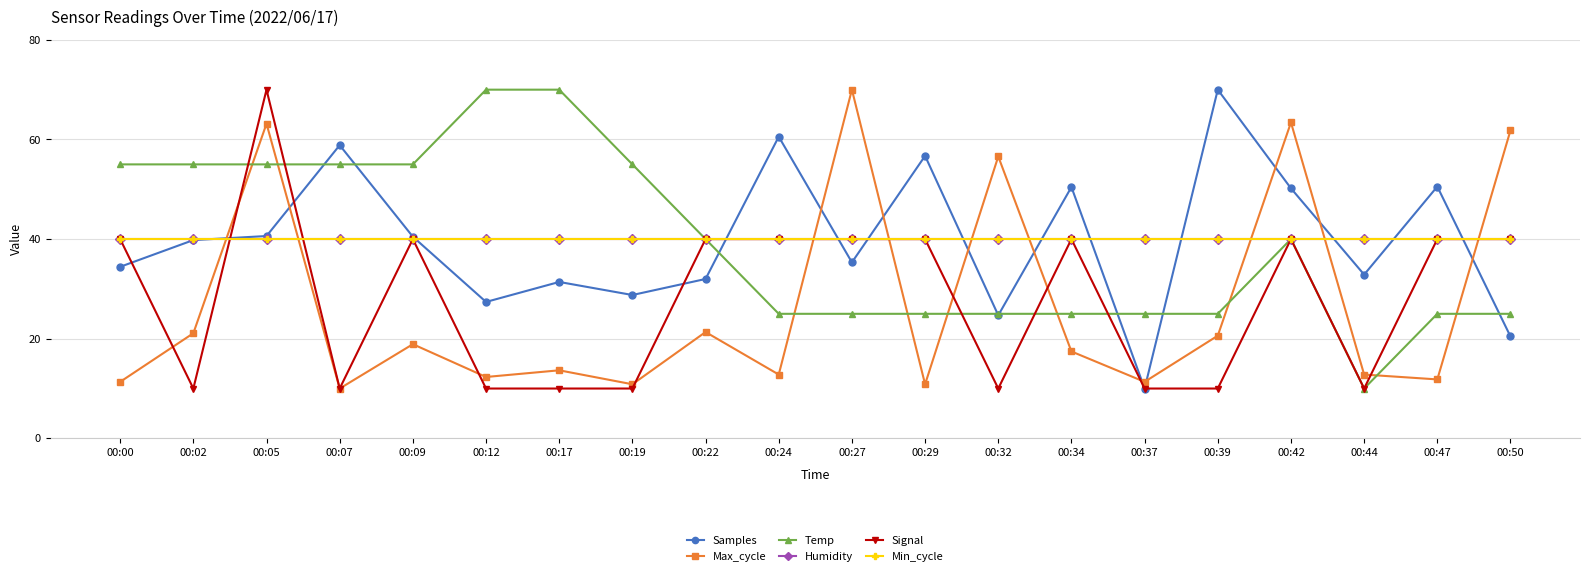

Is this an area chart (filled region under the line)?

No